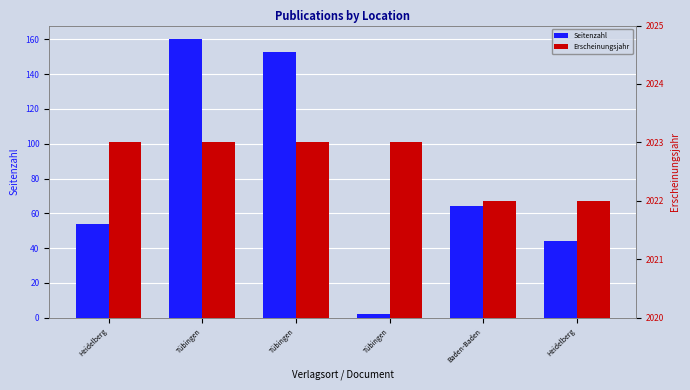

Where is Seitenzahl nearest to the value 81?

Baden-Baden